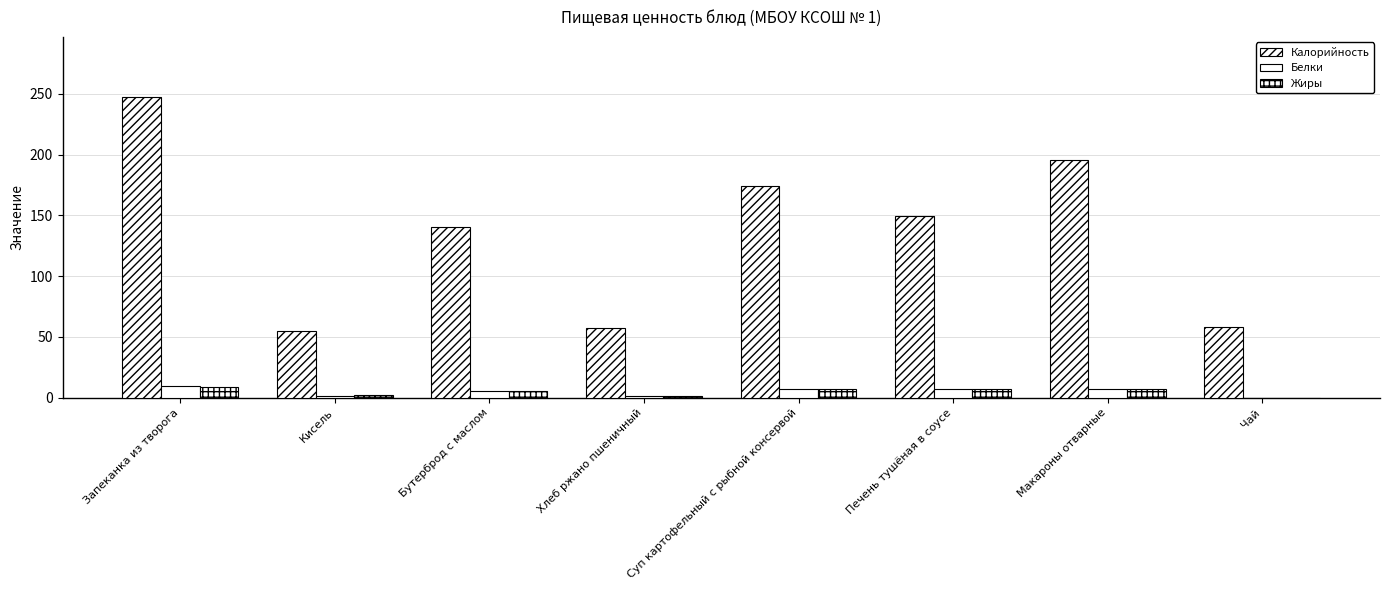

True or false: Белки has a value of 13.2 at Запеканка из творога.

False